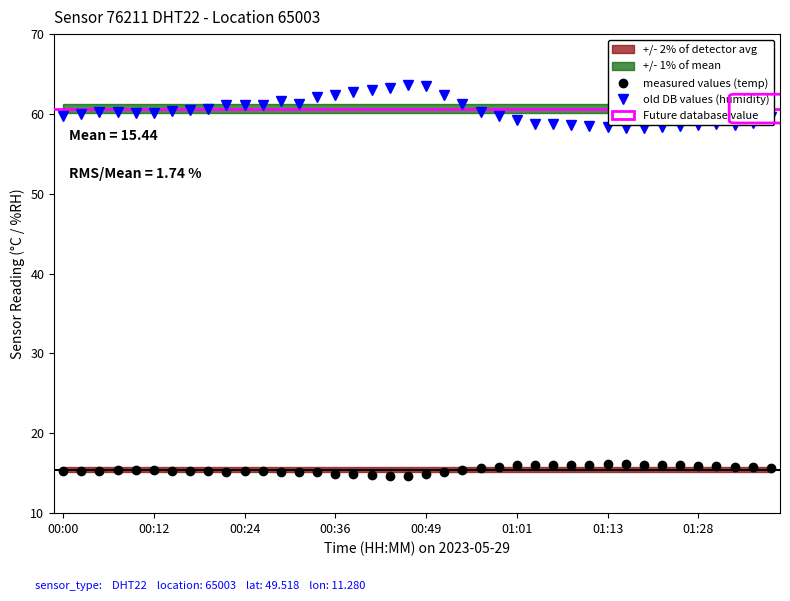

At which category does measured values (temp) reach its first local valley?

9